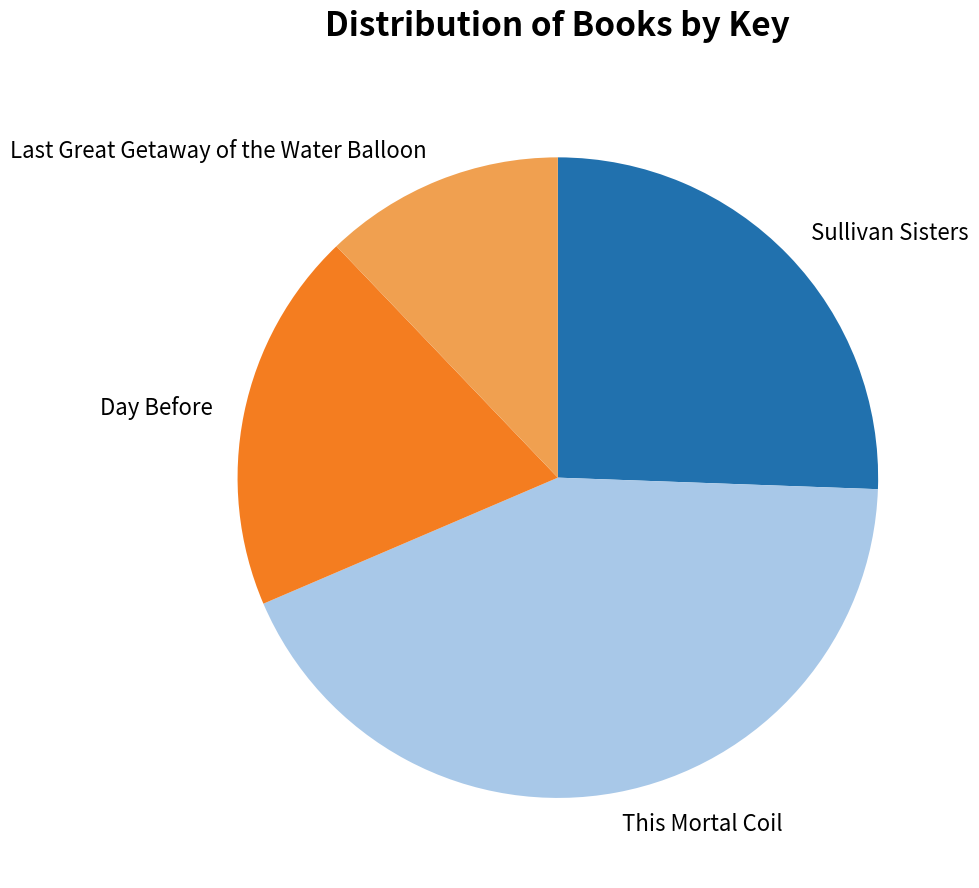

Is there any slice that represents more than half of the pie?

No